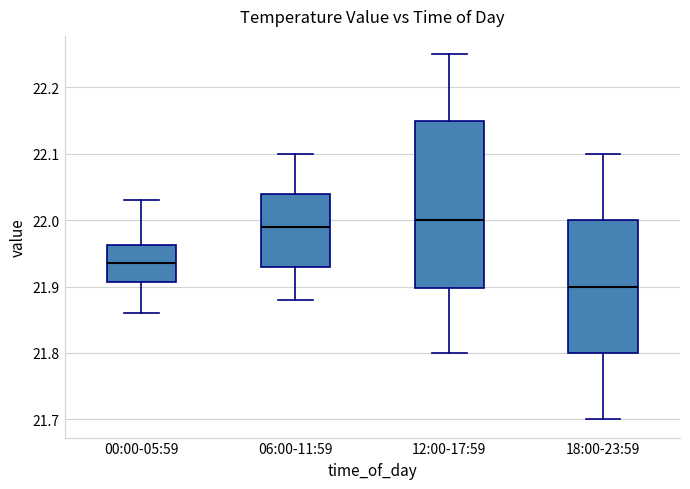

Which box is the tallest, from its lower edge to its upper edge?

12:00-17:59